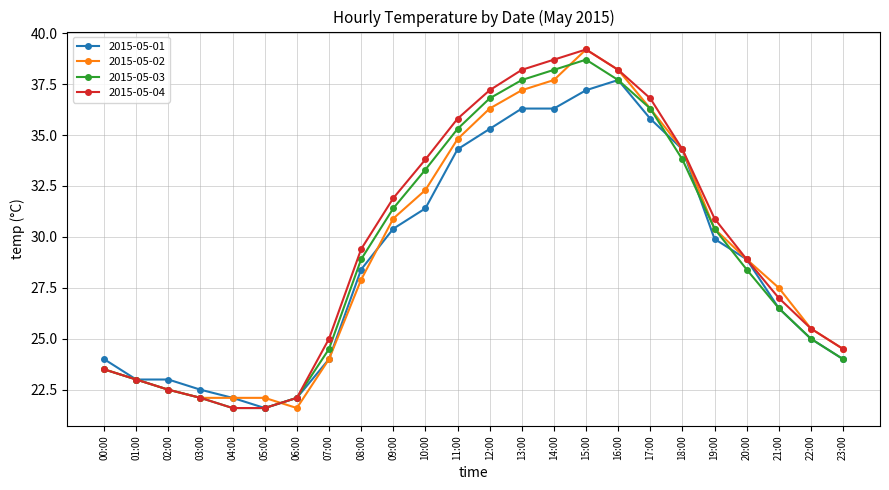

At which category does 2015-05-03 reach its first local peak?

15:00